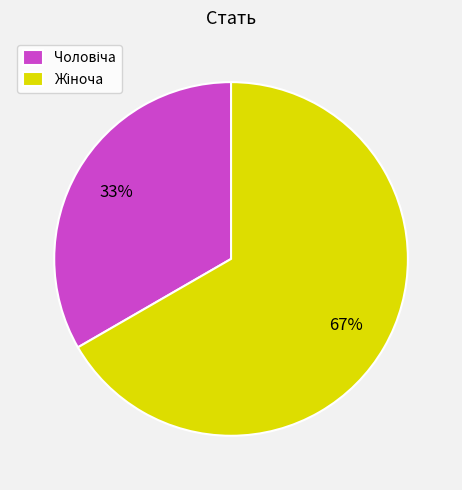

Is there any slice that represents more than half of the pie?

Yes